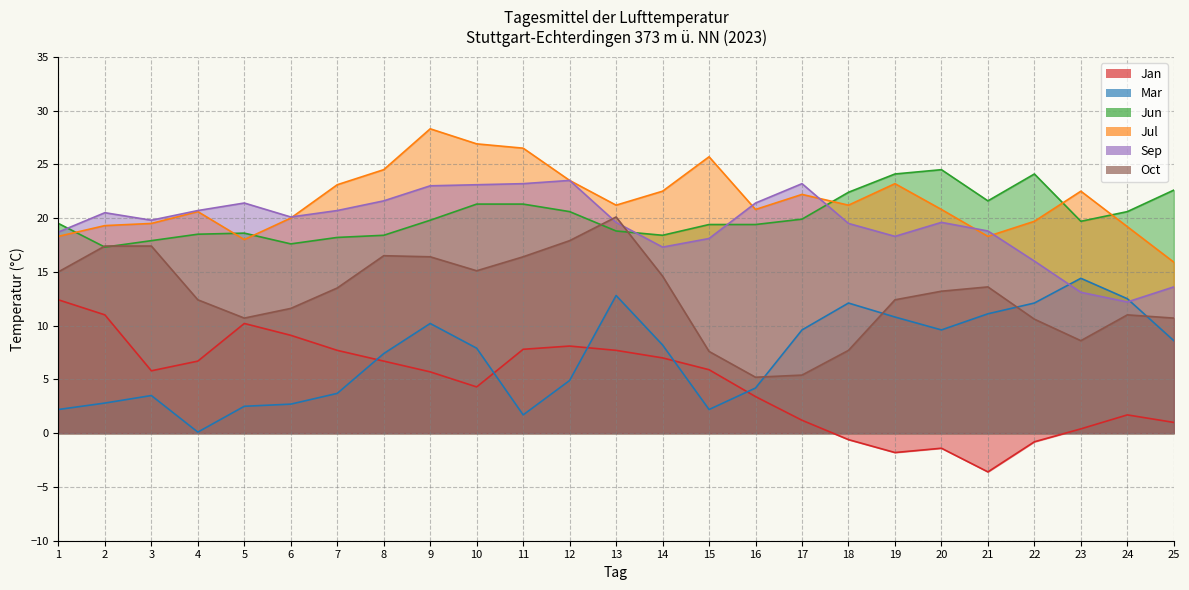

The Mar series shows 3.9 at 15. True or false?

False